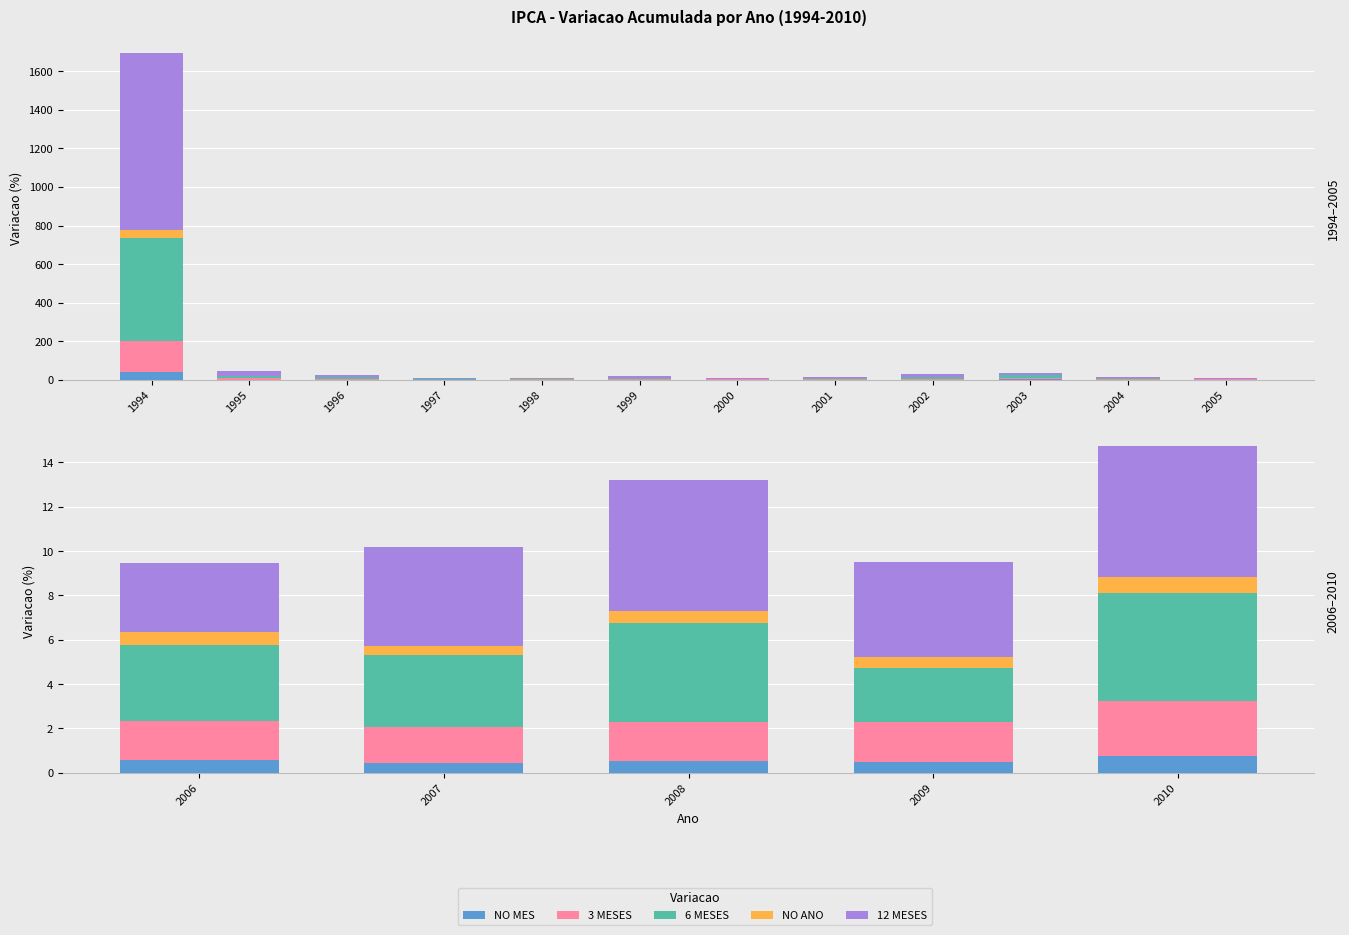

Which series has the largest range (max minus min)?

12 MESES